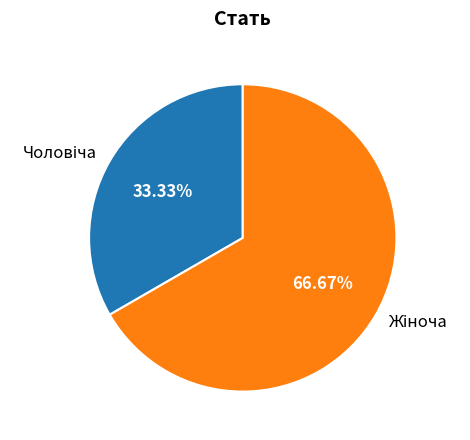

Does any single category account for the majority?

Yes